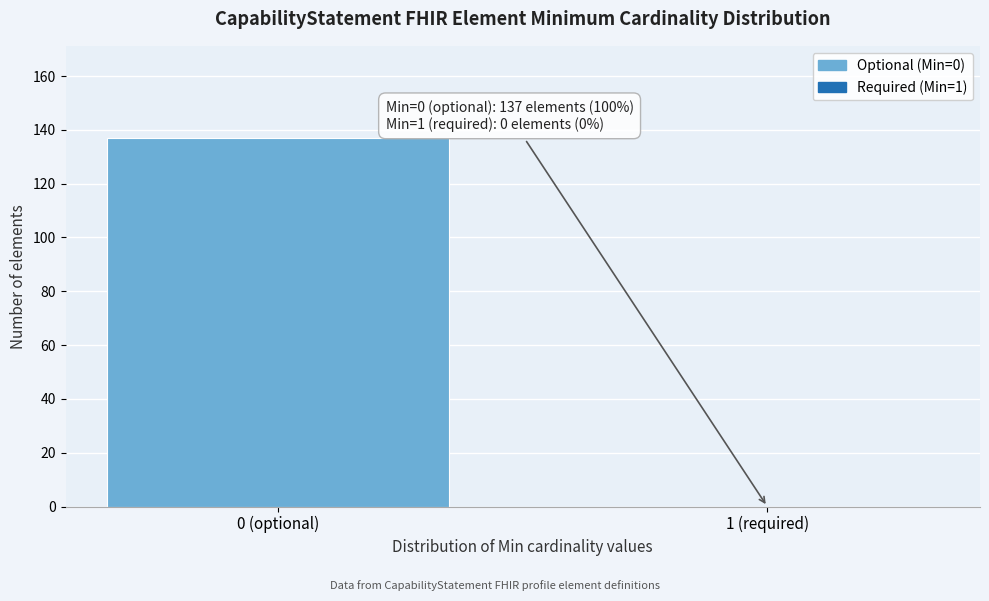

Reading right to left, what are all the values shown in this chart?

1 (required)=0	0 (optional)=137